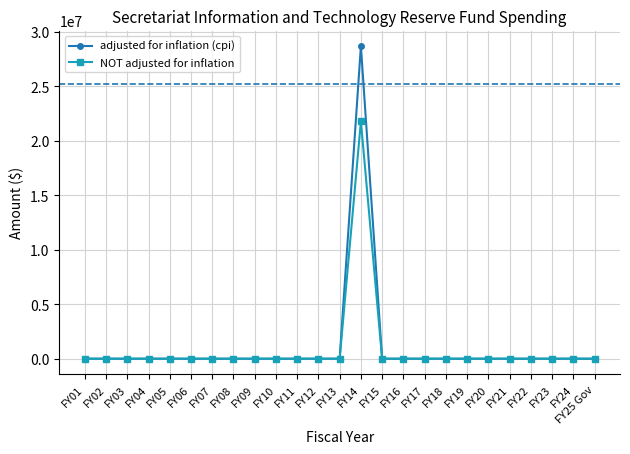

How many categories are shown in the chart?

25